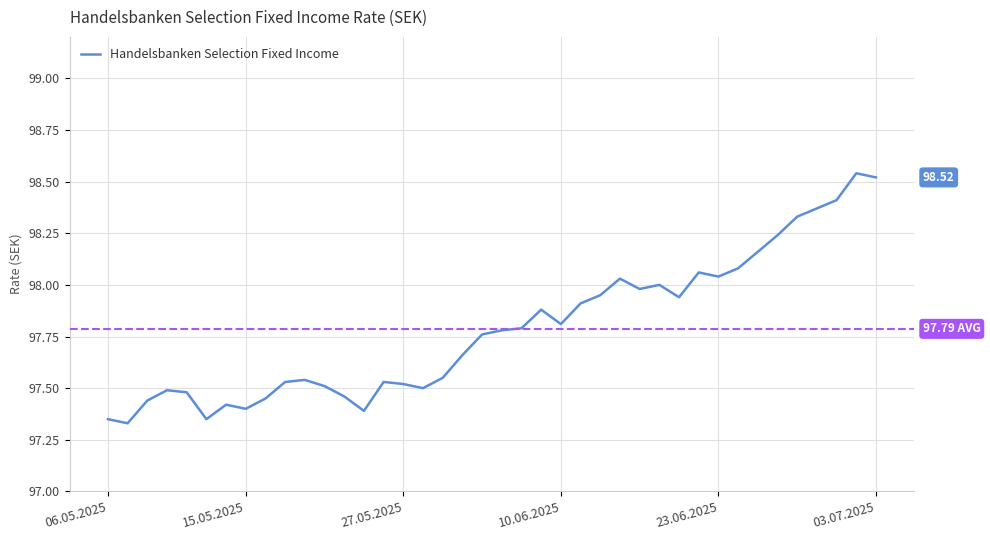

Is it true that the value at 27.05.2025 is 97.5?

True